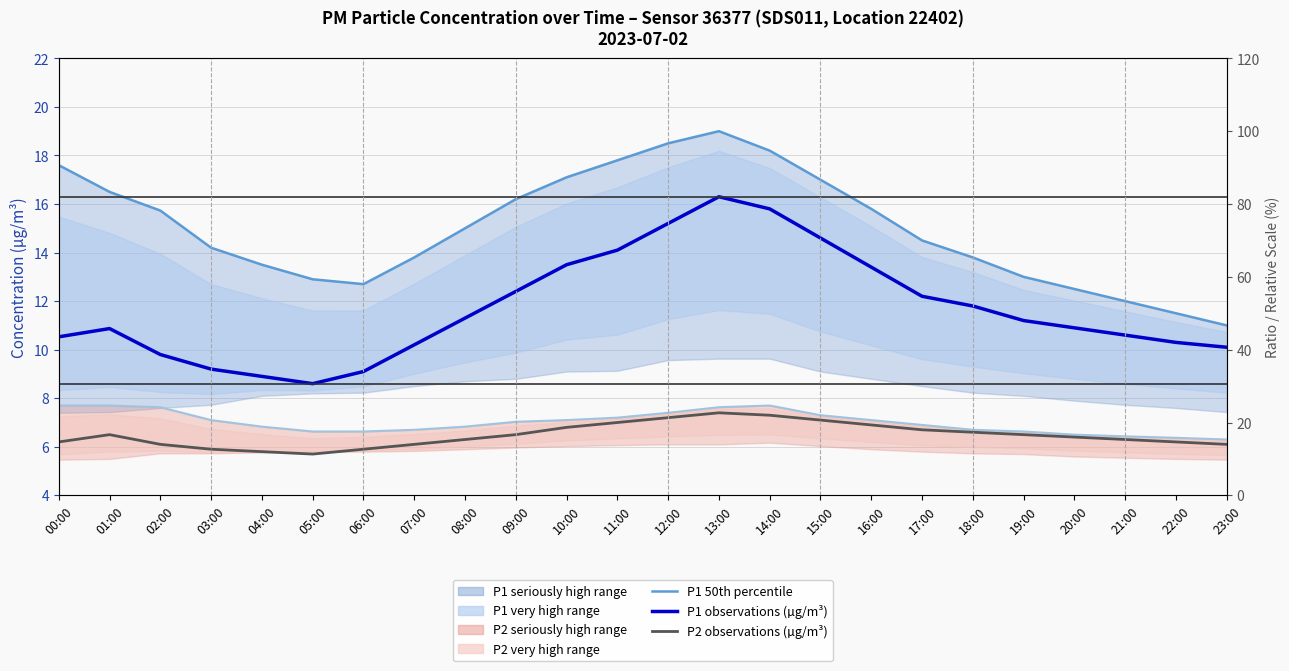

What is the label of the 14th point from the left?

13:00